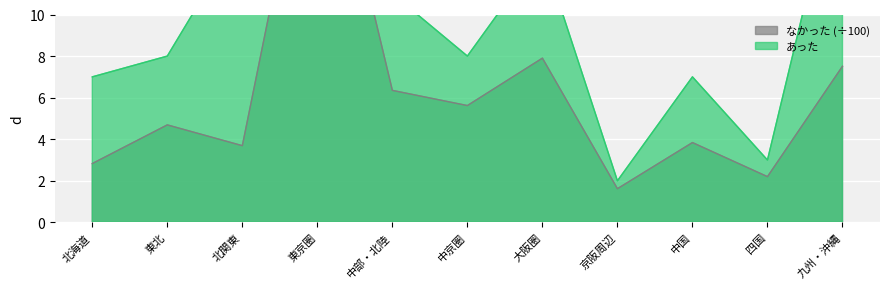

Reading left to right, what are all the values shown in this chart?

あった: 7.0	8.0	14.0	41.0	11.0	8.0	13.0	2.0	7.0	3.0	18.0
なかった: 2.8	4.7	3.7	21.4	6.3	5.6	7.9	1.6	3.8	2.2	7.5